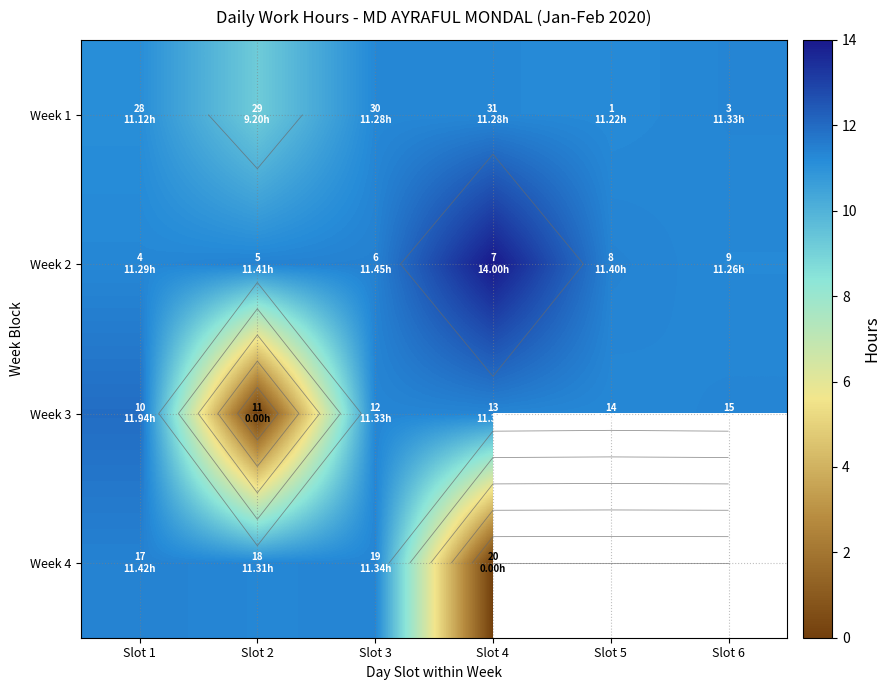

How many categories are shown in the chart?

6